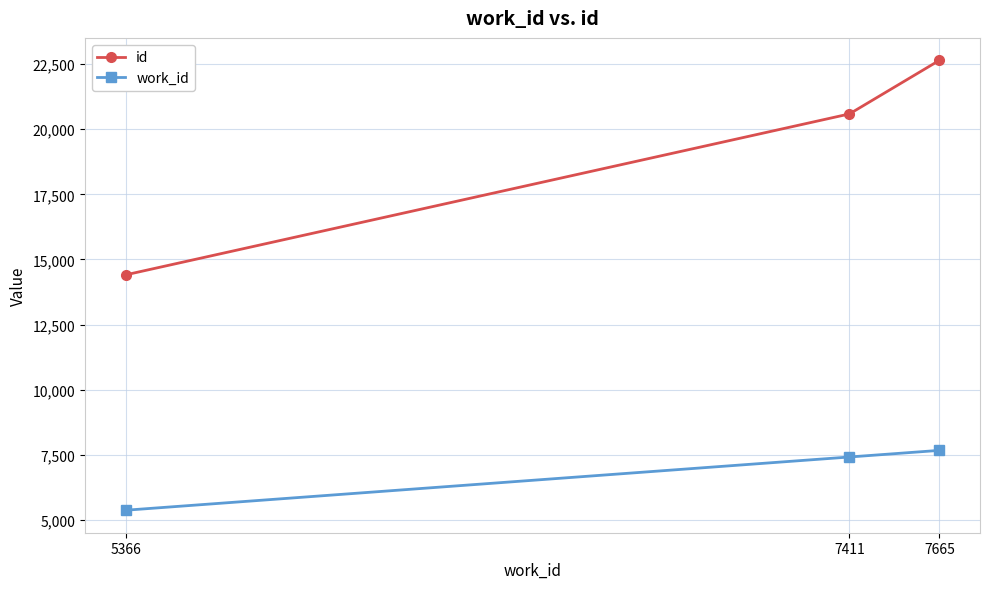

Which series has the largest total across all categories?

id